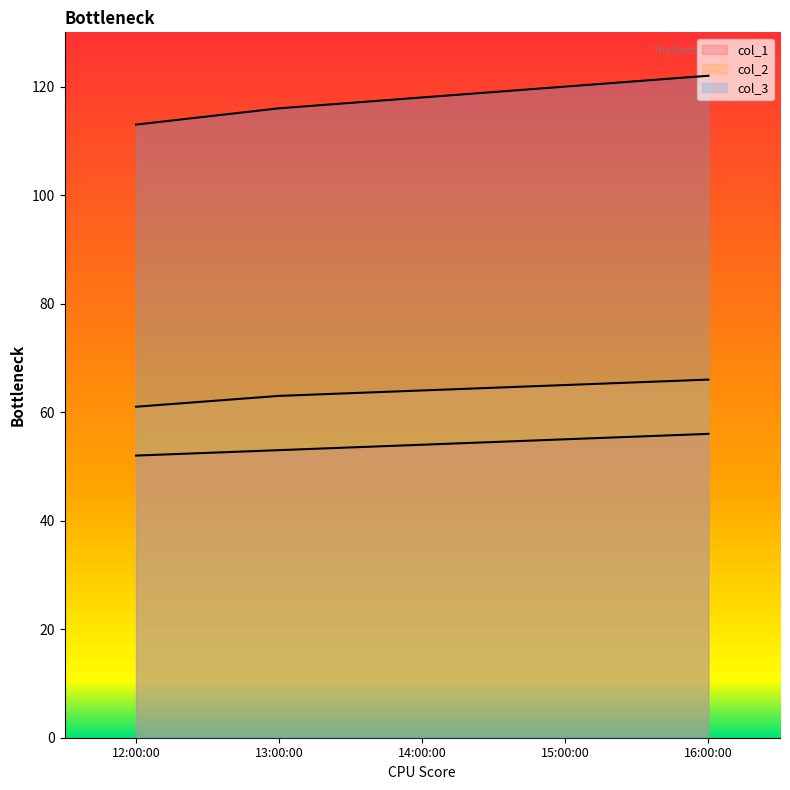

Is the value of col_2 at 16:00:00 greater than the value of col_3 at 14:00:00?

No